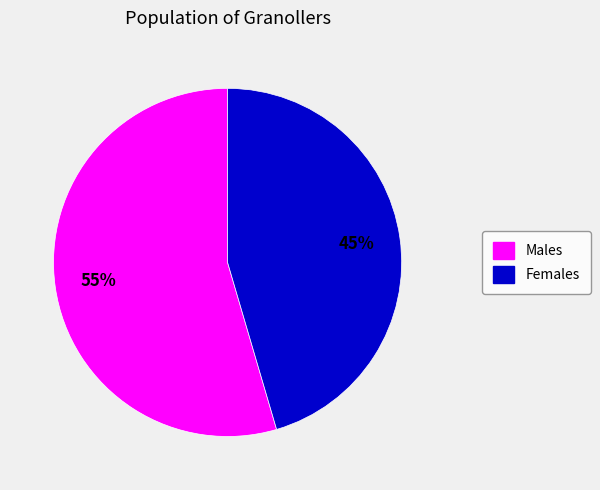

To the nearest percent, what is the average slice percentage?

50%